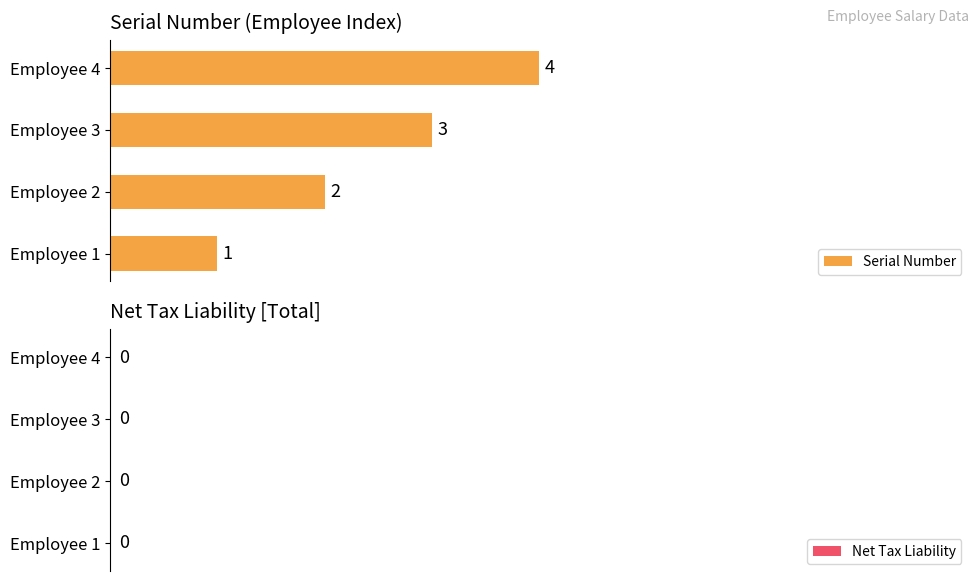

True or false: the data shows 1 at Employee 3.

False